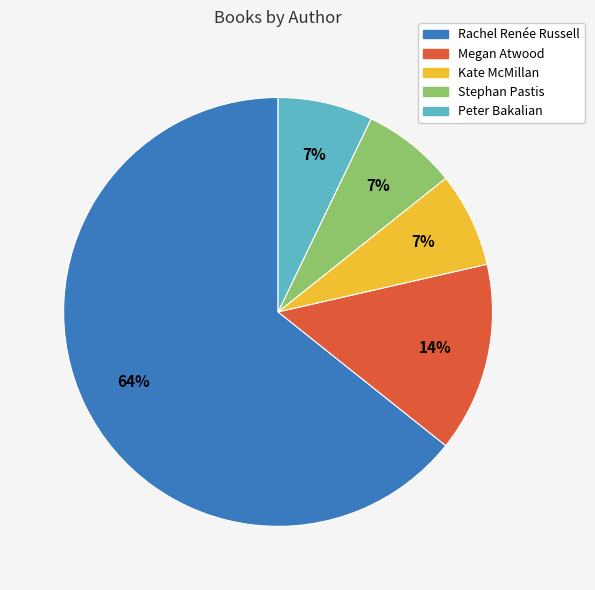

How many segments does this pie chart have?

5